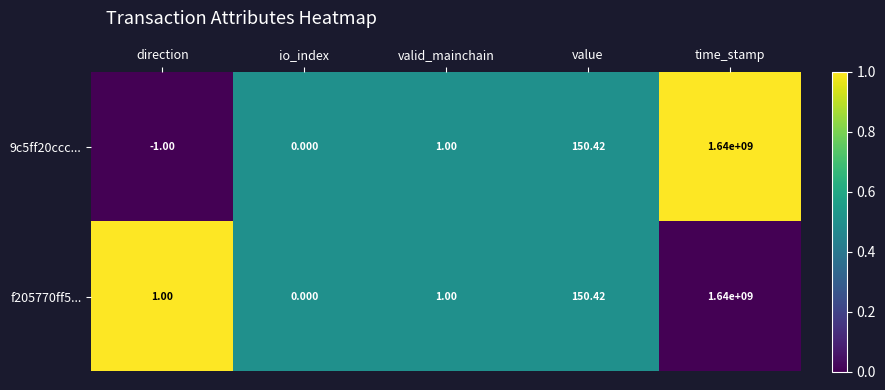

Which series has the largest total across all categories?

f205770ff5...